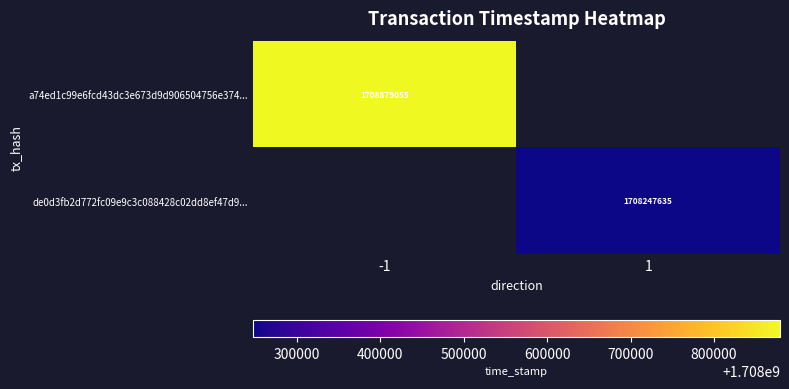

Which has a higher value, 1 or -1?

-1